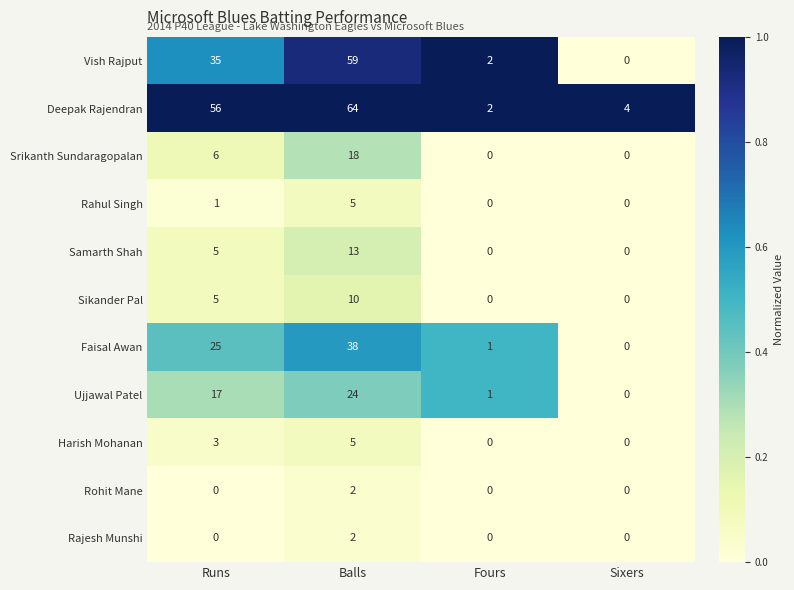

The value of Srikanth Sundaragopalan at Sixers is 0. True or false?

True